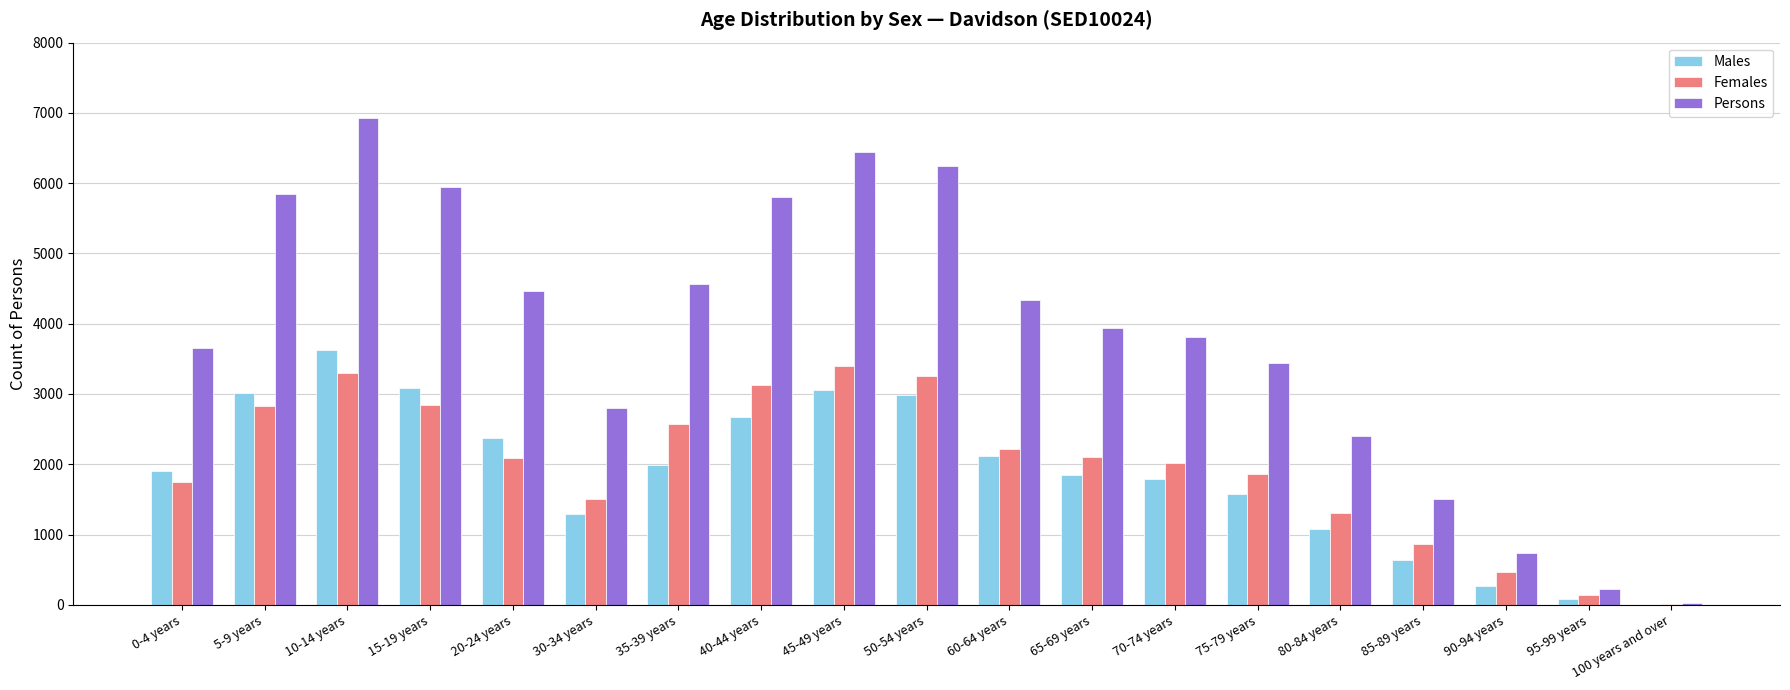

Between 15-19 years and 80-84 years, which series saw the biggest shift?

Persons